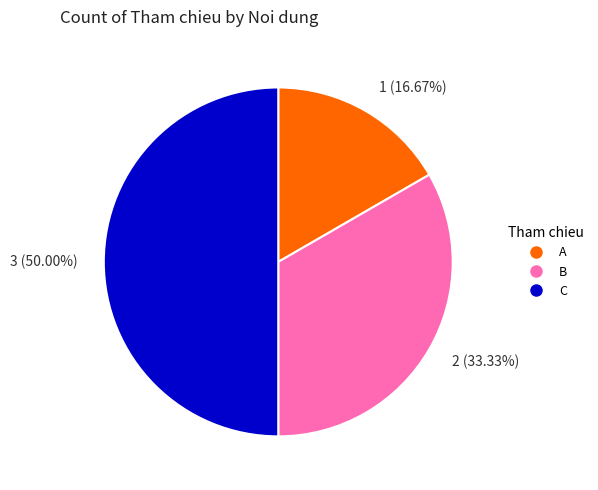

How many slices are in this pie chart?

3